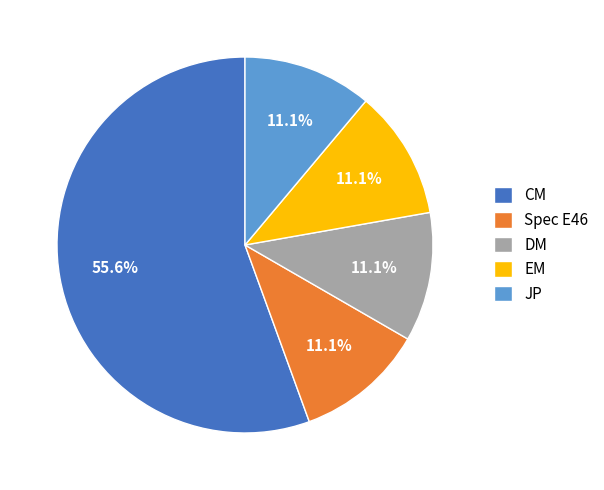

Is the sum of JP and Spec E46 greater than half?

No